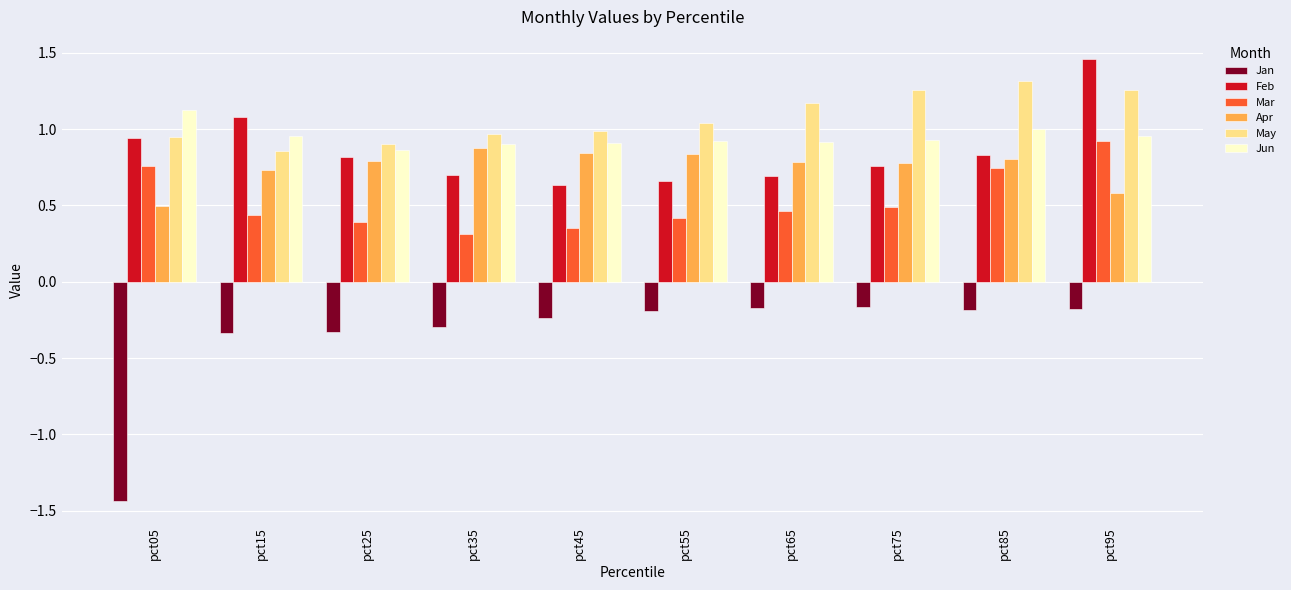

Which series has the widest spread of values?

Jan